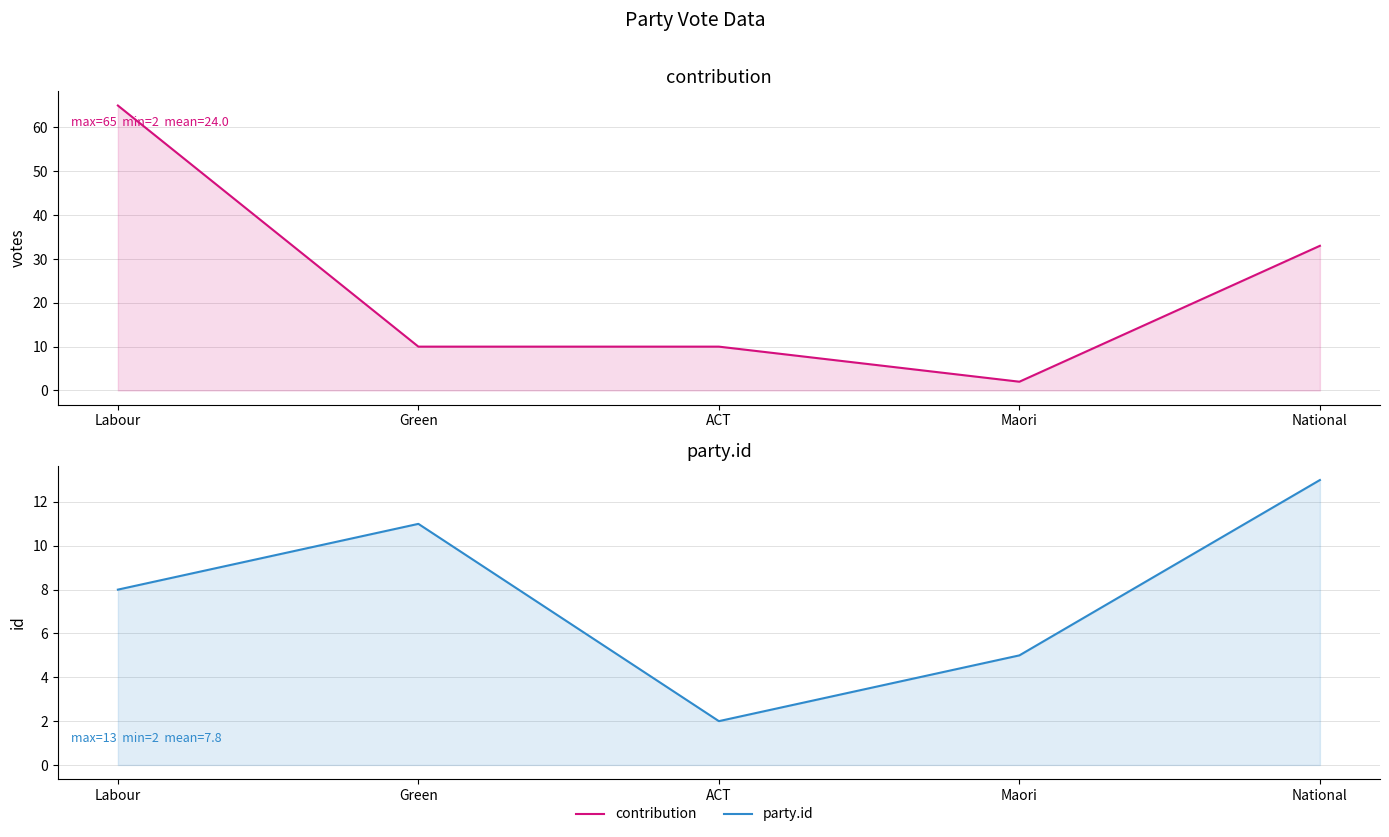

Reading right to left, extract all data points from this chart.

contribution: National=33	Maori=2	ACT=10	Green=10	Labour=65
party.id: National=13	Maori=5	ACT=2	Green=11	Labour=8